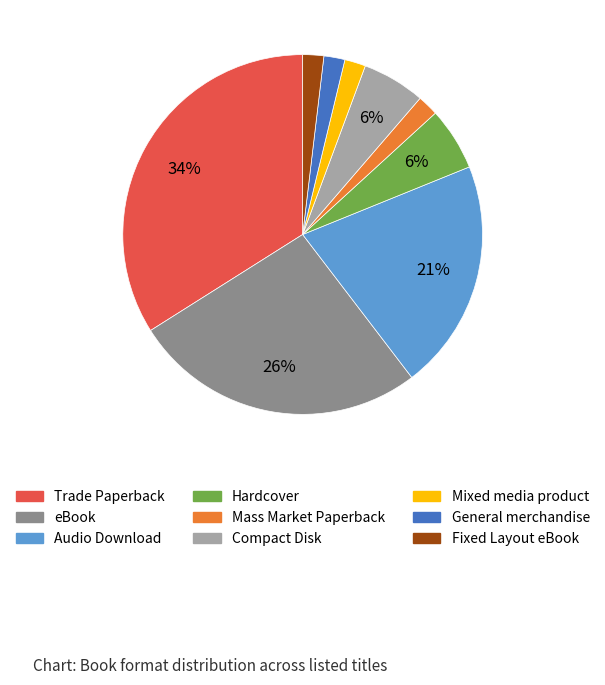

Is it true that Hardcover is 6% of the pie?

True